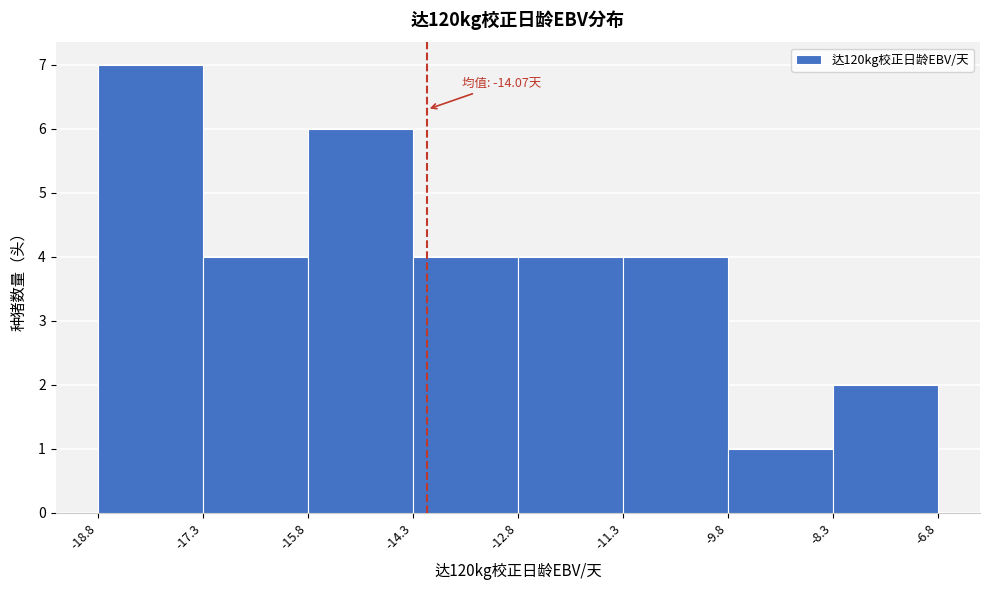

Which range on the x-axis has the tallest bar?

-18.8 to -17.3